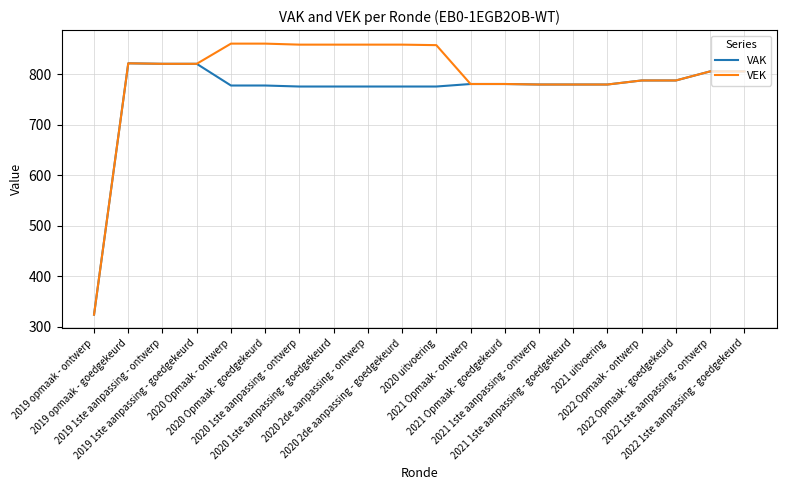

Which series has the largest total across all categories?

VEK